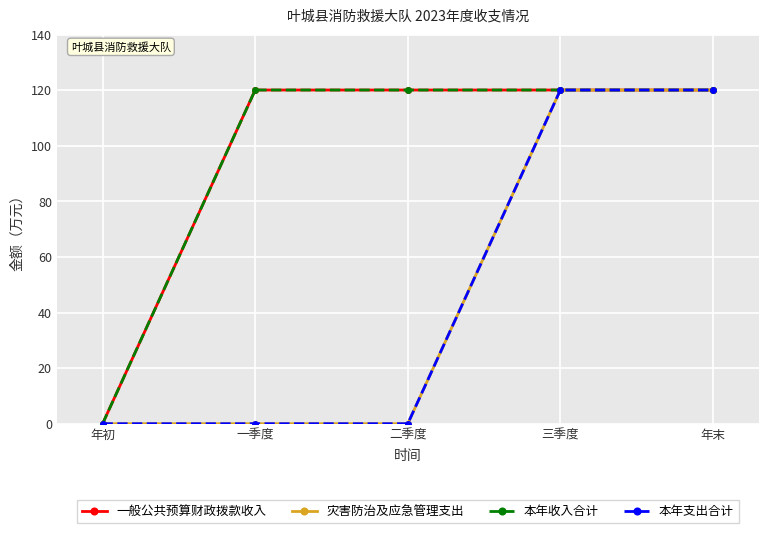

Is this an area chart (filled region under the line)?

No